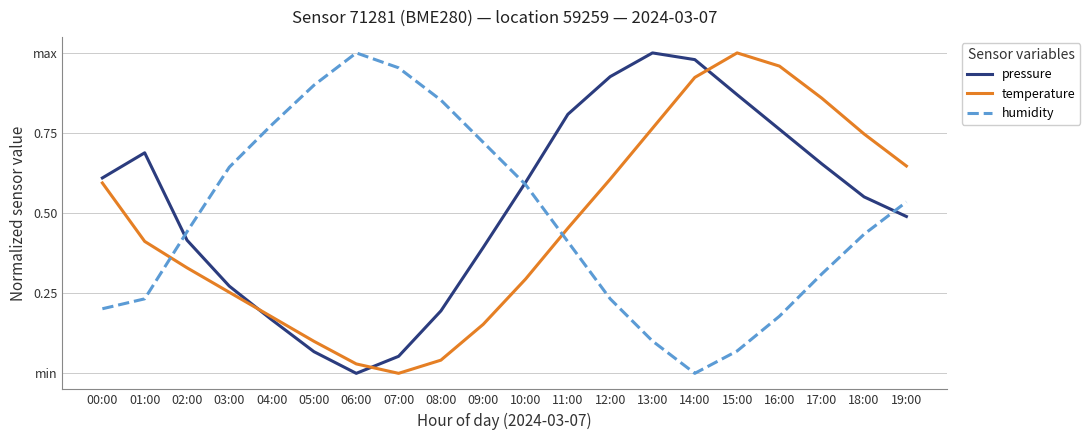

What is the sum of all temperature values?

9.3